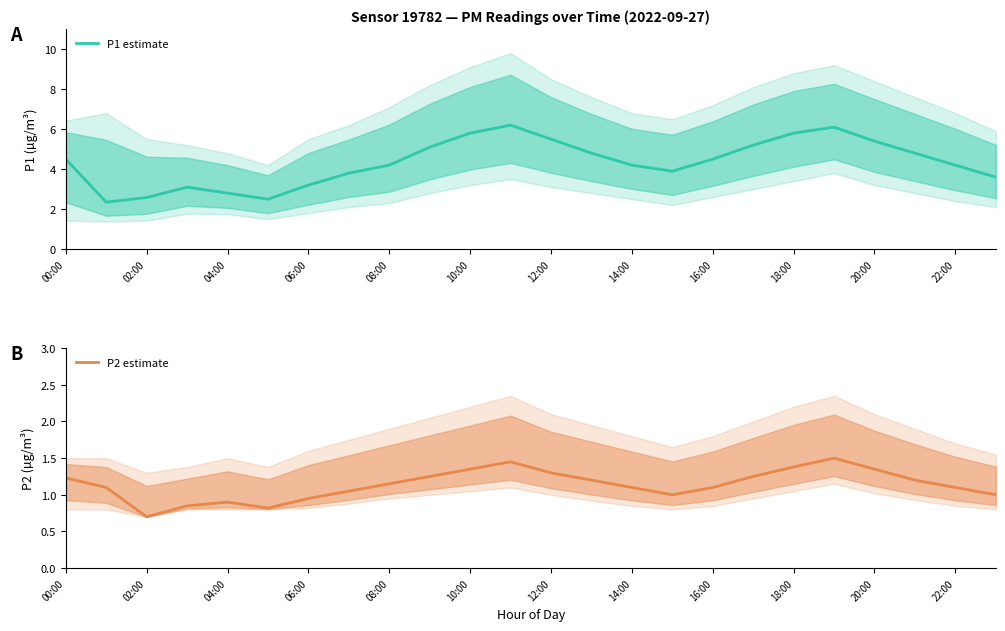

The P1 estimate series shows 6.2 at 14:00. True or false?

False